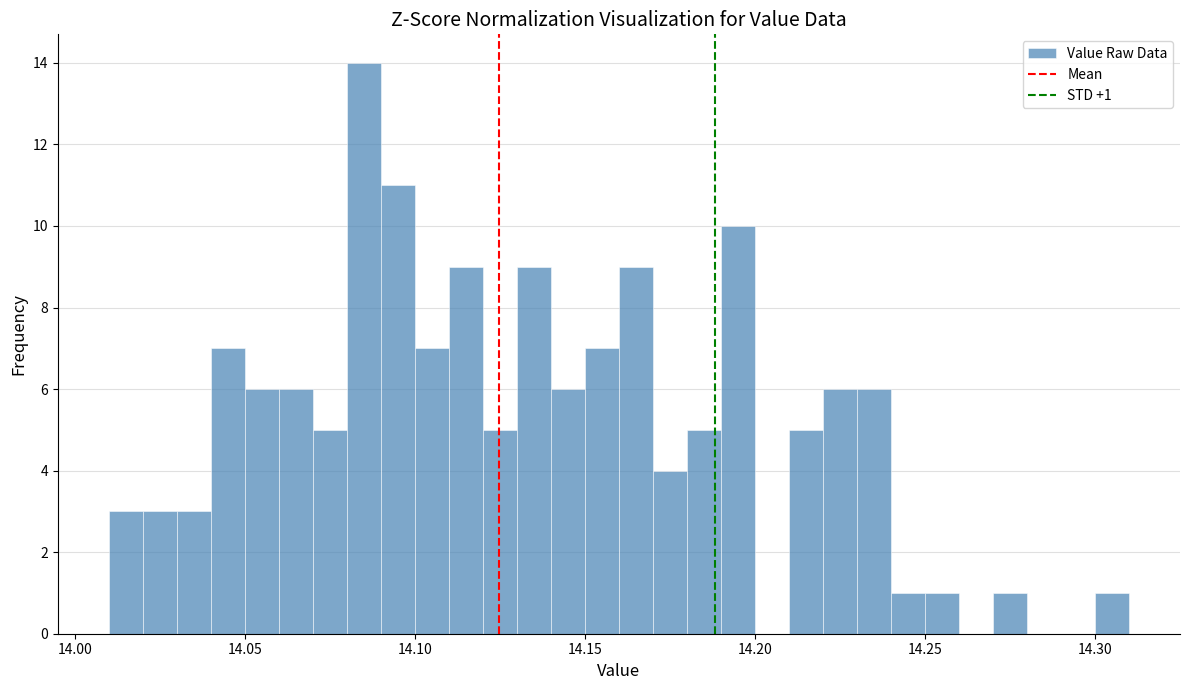

Read against the x-axis, roughly where is the centre of the tallest bar?

14.085